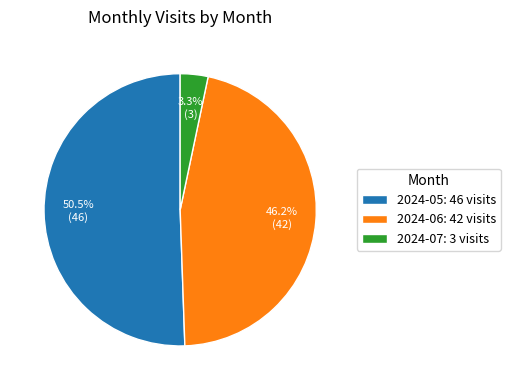

What percentage is NOT represented by 2024-05?

49.5%